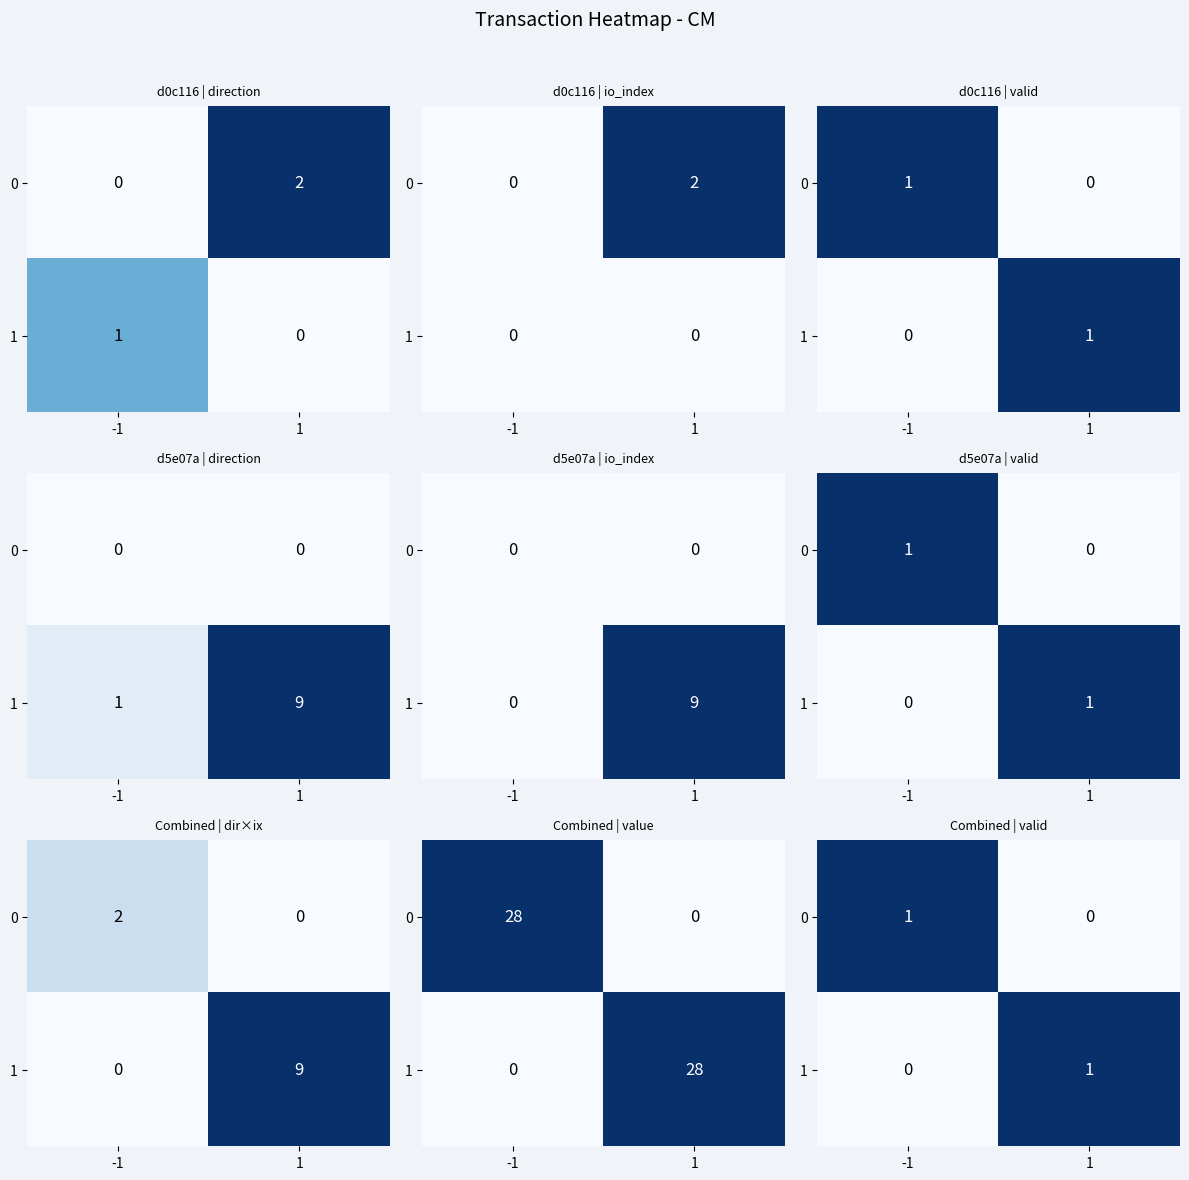

Is the value of 0 at -1 greater than the value of 1 at -1?

Yes